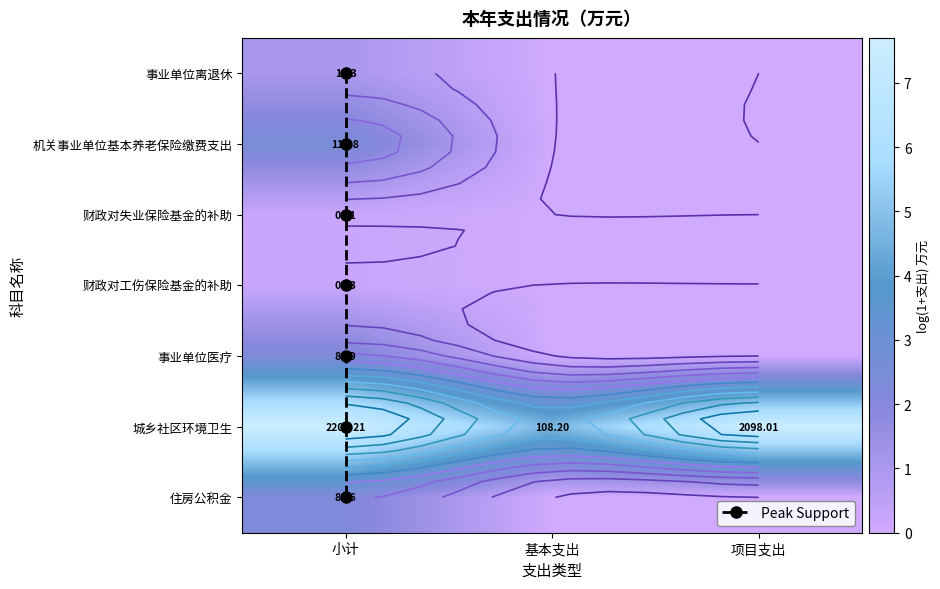

Which category has the lowest value across all series?

基本支出